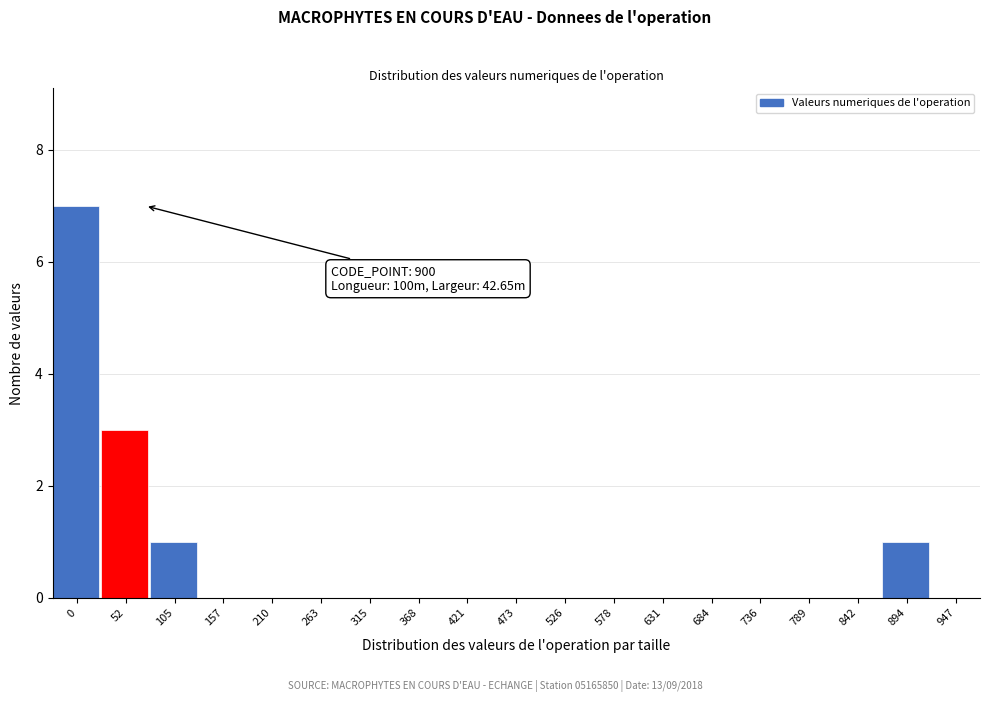

Reading left to right, what are all the values shown in this chart?

0=7	52=3	105=1	157=0	210=0	263=0	315=0	368=0	421=0	473=0	526=0	578=0	631=0	684=0	736=0	789=0	842=0	894=1	947=0